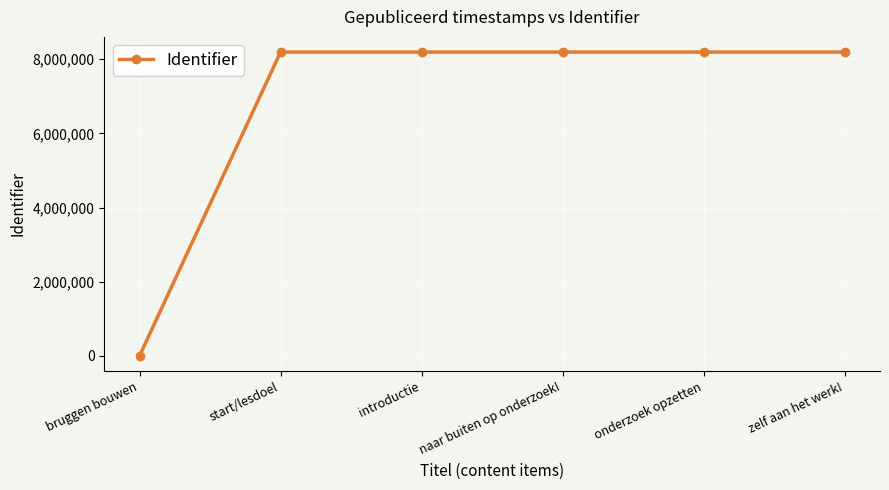

True or false: the data shows 0 at bruggen bouwen.

True